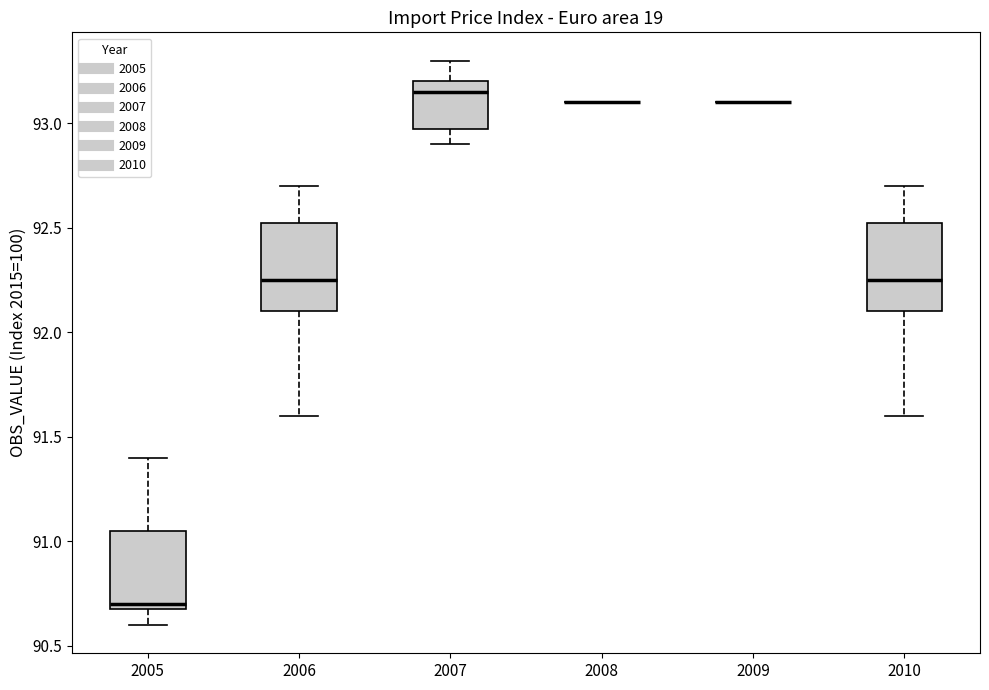

Where is the upper edge of the box at x = 2005 on the y-axis? The values are not printed on the chart, so give them approximately, as read against the axis.

91.05